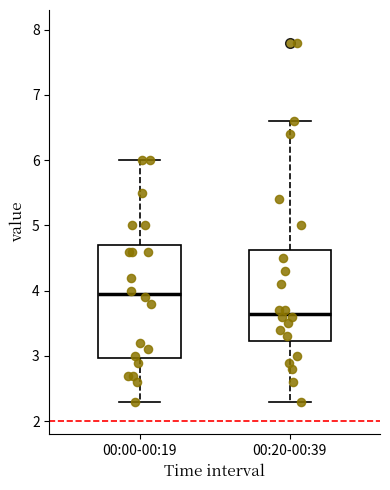

Which box has the highest median line?

00:00-00:19